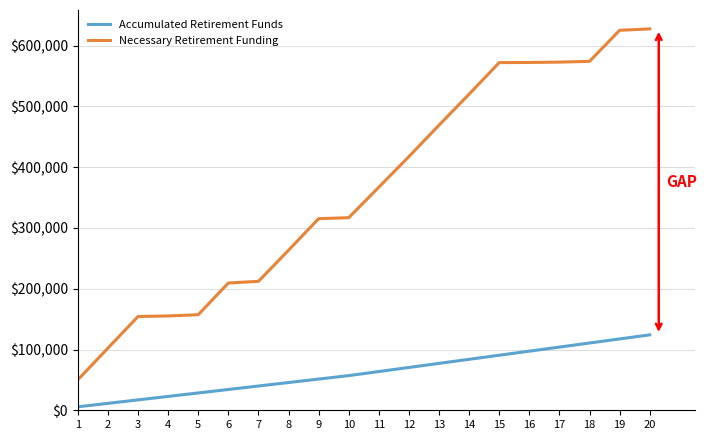

True or false: Necessary Retirement Funding and Accumulated Retirement Funds intersect in this chart.

False